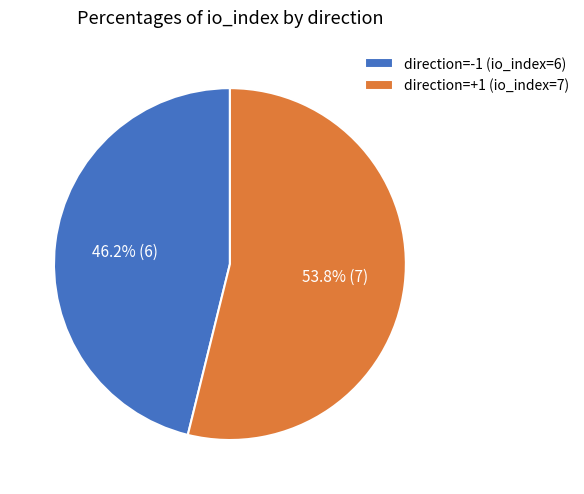

What is the majority slice?

direction=+1 (io_index=7)